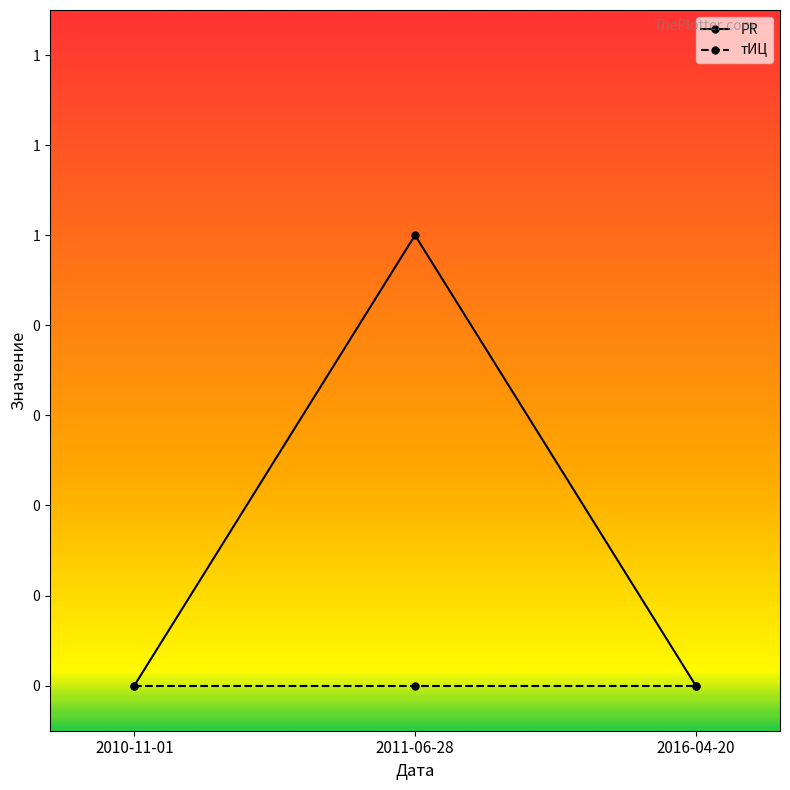

What are all the series names shown in the legend?

PR, тИЦ